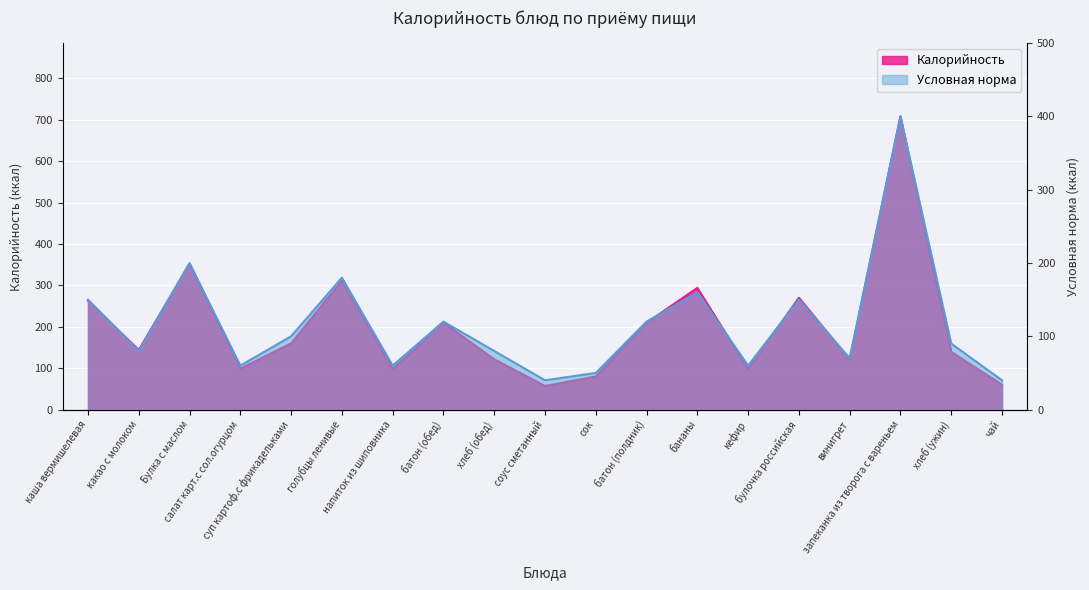

Reading left to right, transcribe all the data shown in this chart.

Калорийность: 263.0	144.0	351.6	99.0	160.0	312.0	98.0	210.0	121.6	57.0	80.0	209.6	294.0	98.0	270.0	121.0	708.0	139.5	60.0
Приём пищи (условно): 150.0	80.0	200.0	60.0	100.0	180.0	60.0	120.0	80.0	40.0	50.0	120.0	160.0	60.0	150.0	70.0	400.0	90.0	40.0